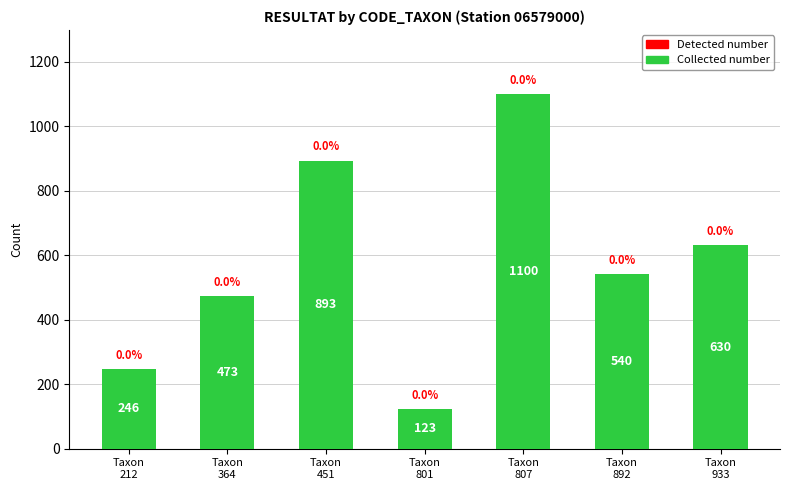

What is the greatest value displayed?

1100